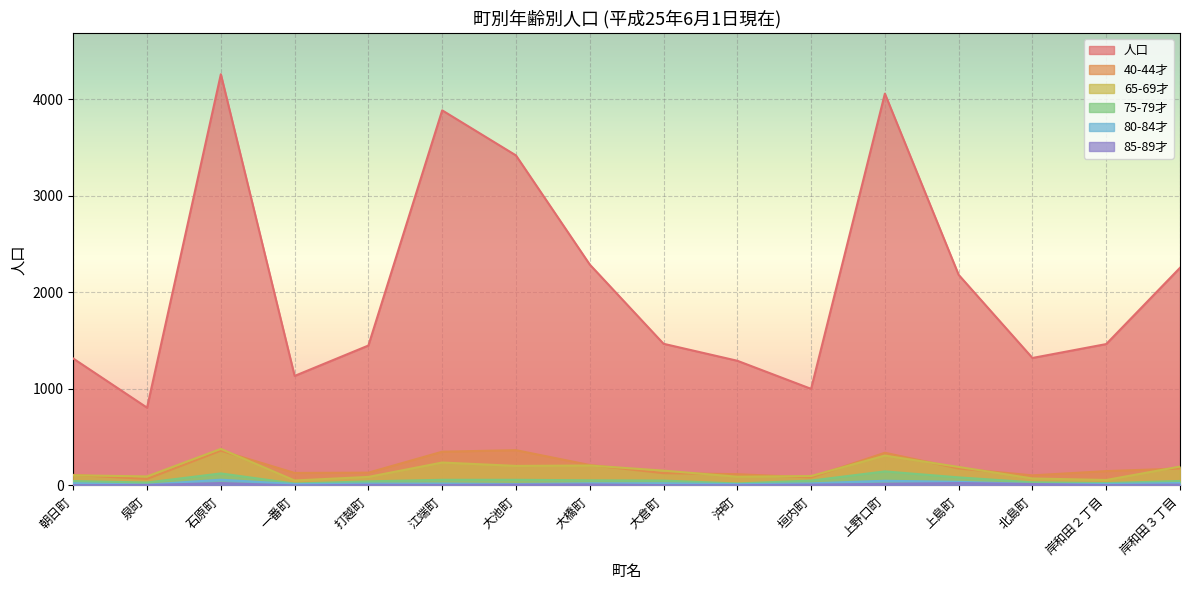

How many data points does each series have?

16